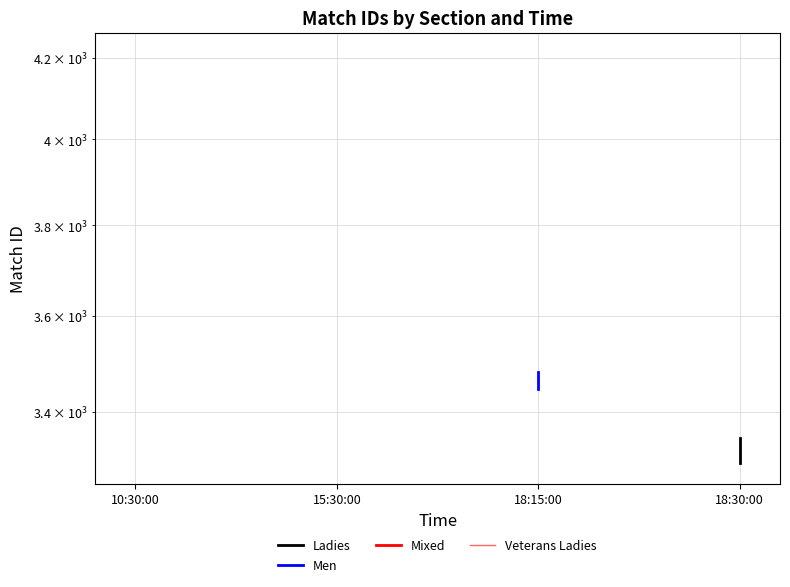

Which label corresponds to the smallest value in the chart?

10:30:00